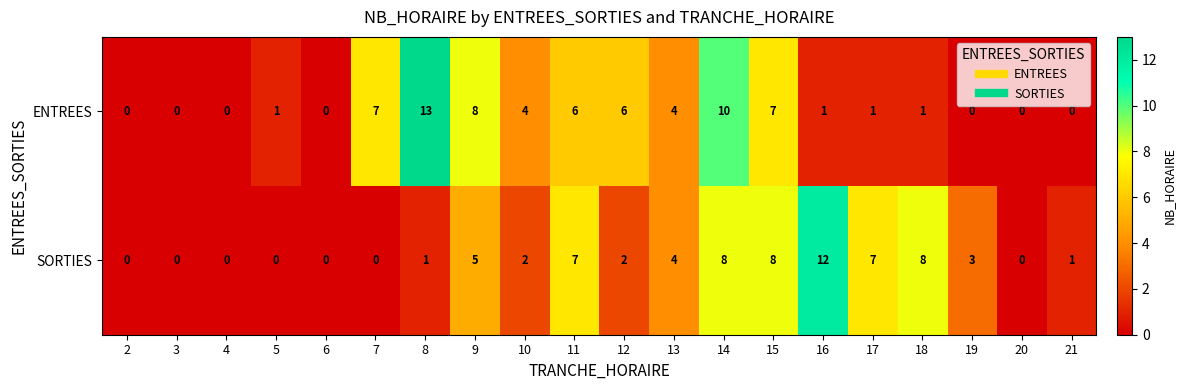

List the series in order of their overall mean, lowest first.

SORTIES, ENTREES